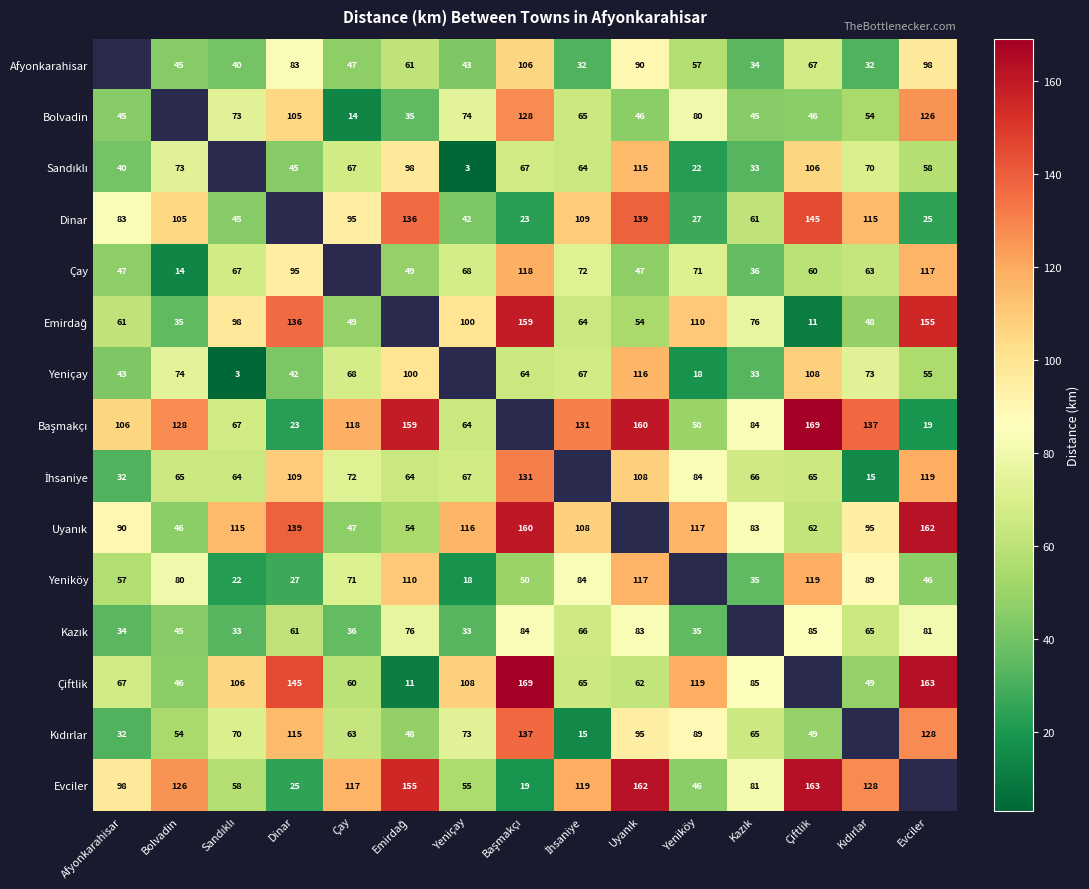

The Yeniçay series shows 68 at Çay. True or false?

True